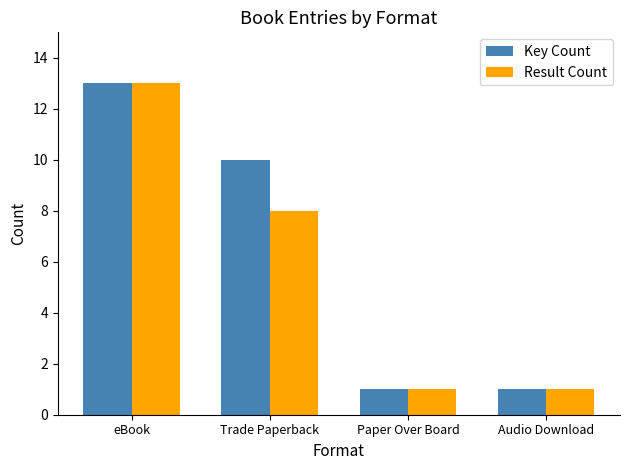

What position from the right is eBook?

4